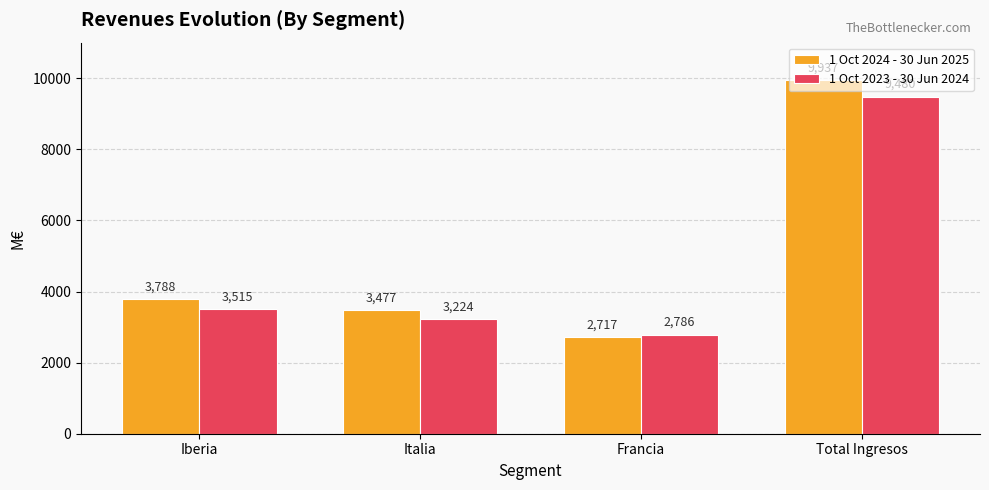

What is the spread (max minus min) of values at Iberia?

273